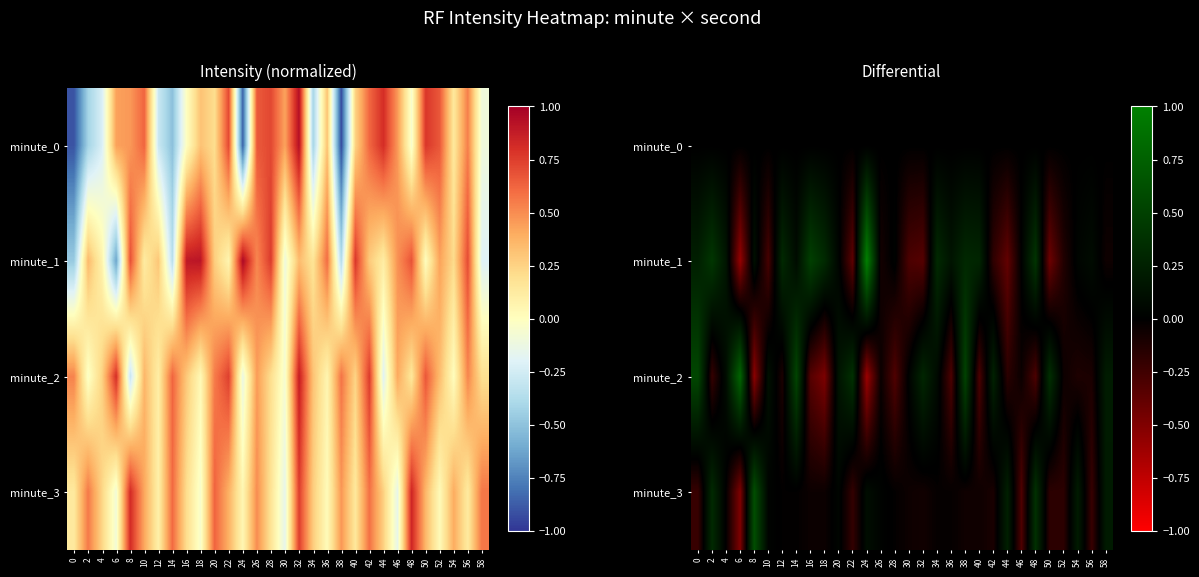

How many distinct data groups are displayed?

4